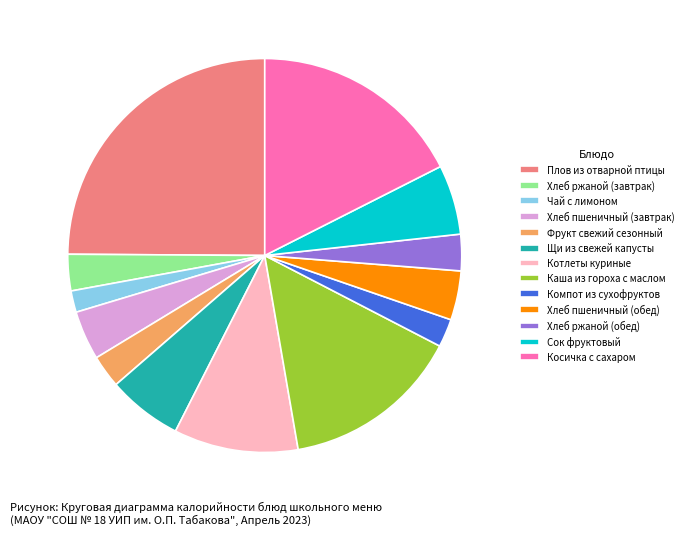

Count the number of slices in the pie.

13